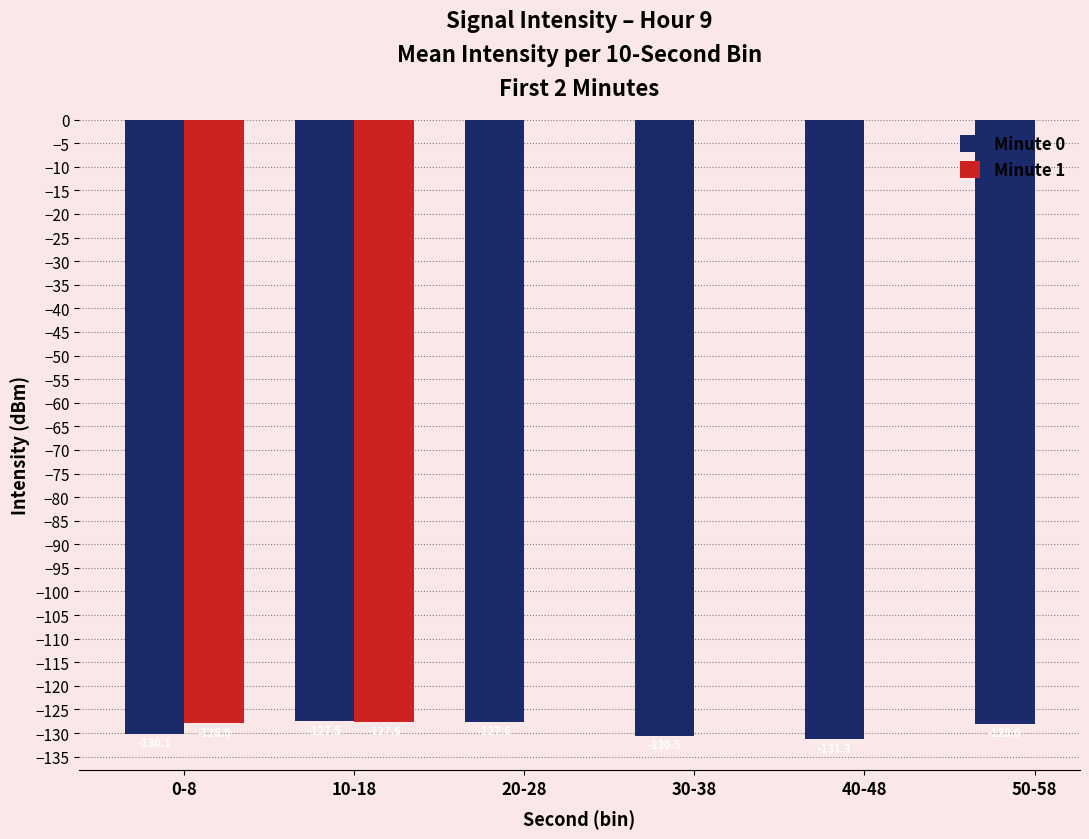

At which category is the sum across all series the highest?

10-18